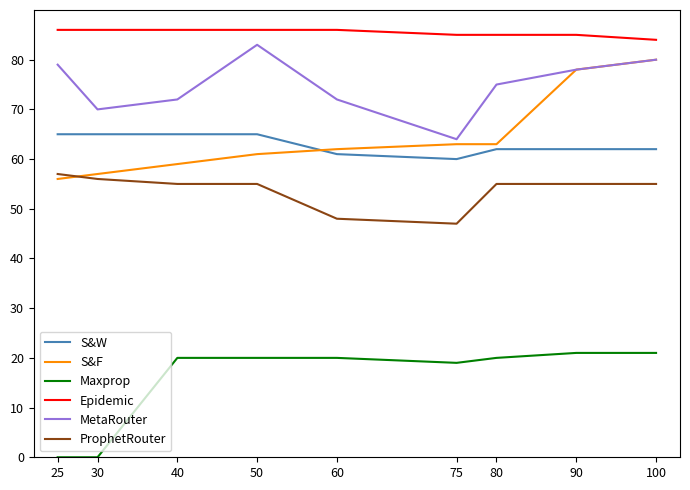

What is the spread (max minus min) of values at 75?

66